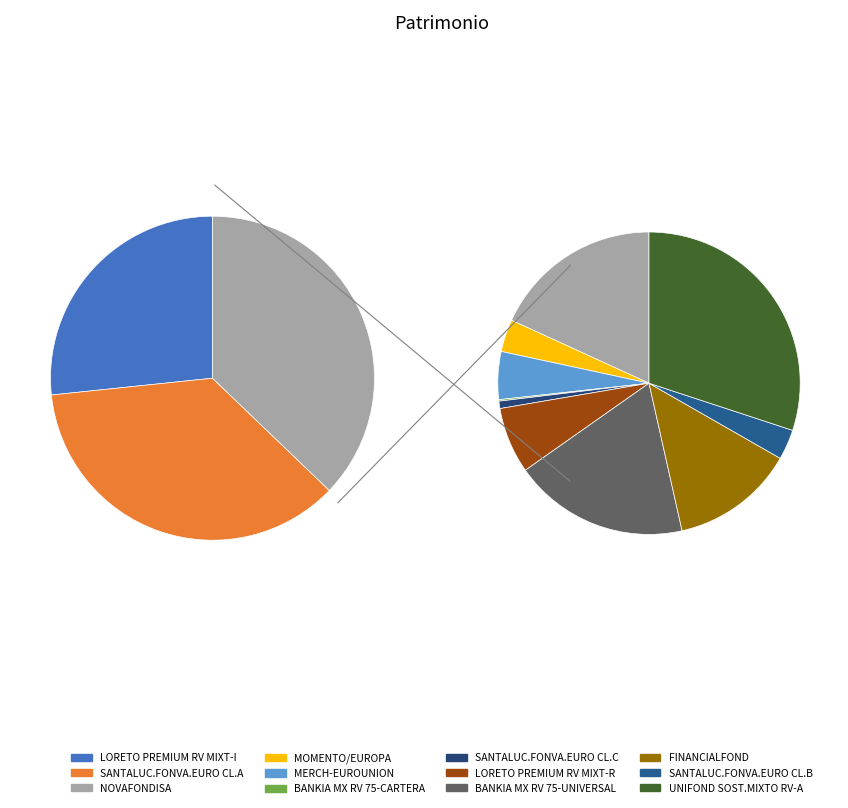

How many slices are in this pie chart?

12